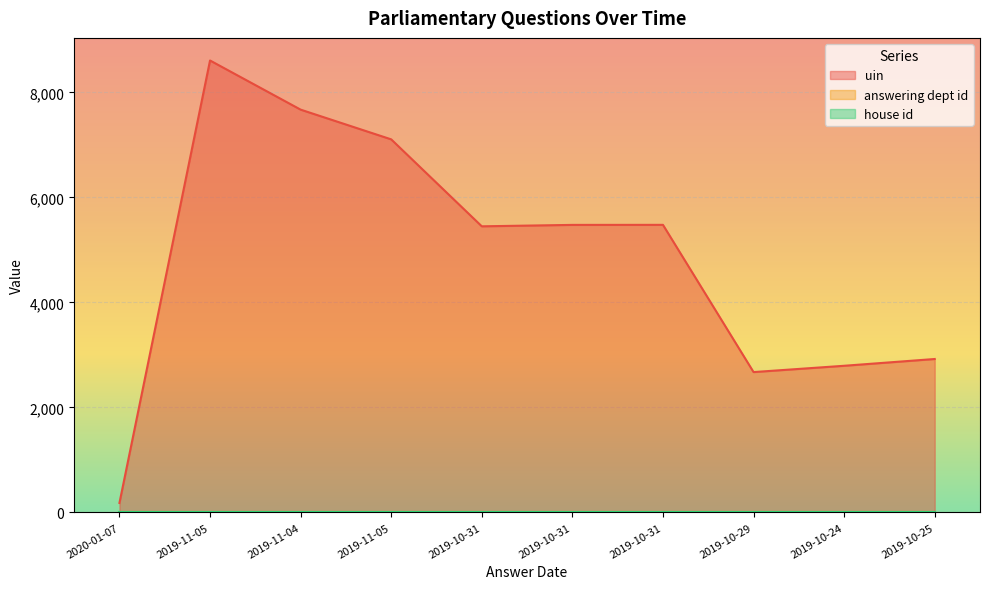

What is the label of the 10th point from the right?

2020-01-07